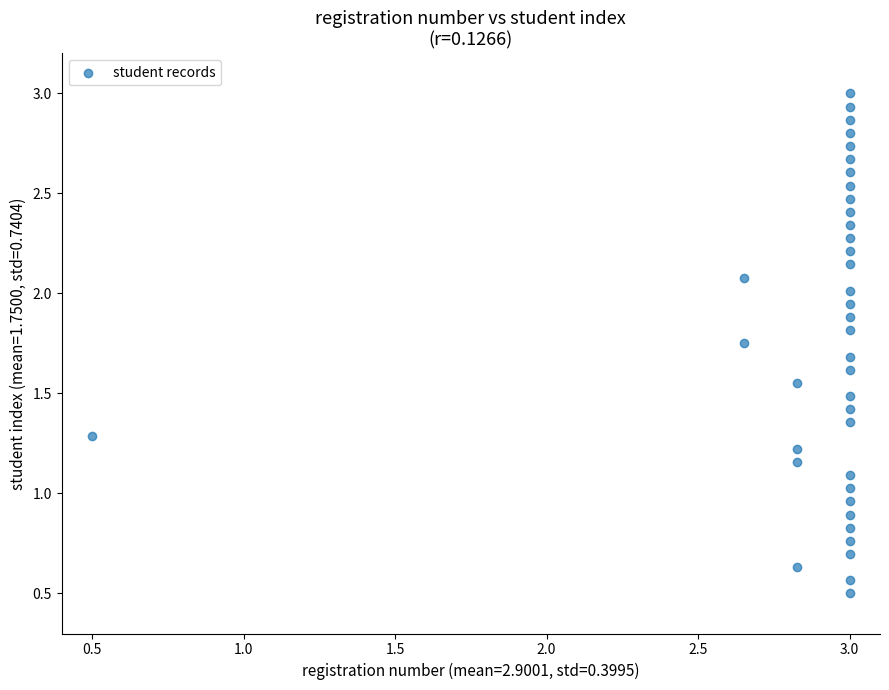

Count the number of points in this scatter plot.

39